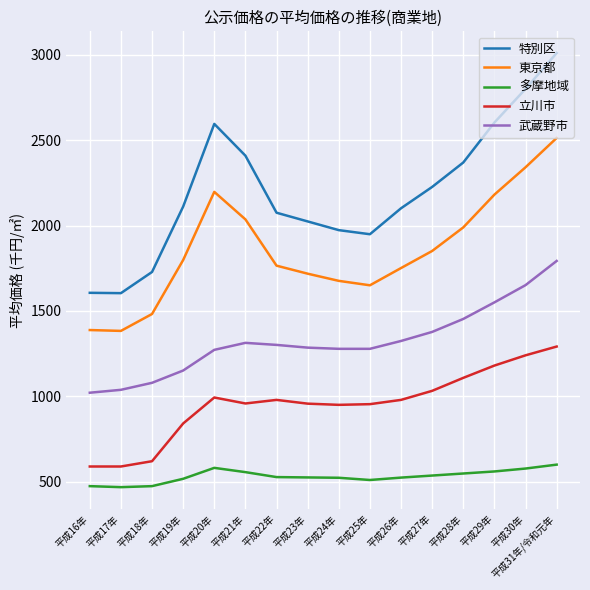

Where does the 武蔵野市 series first go above 1301?

平成21年